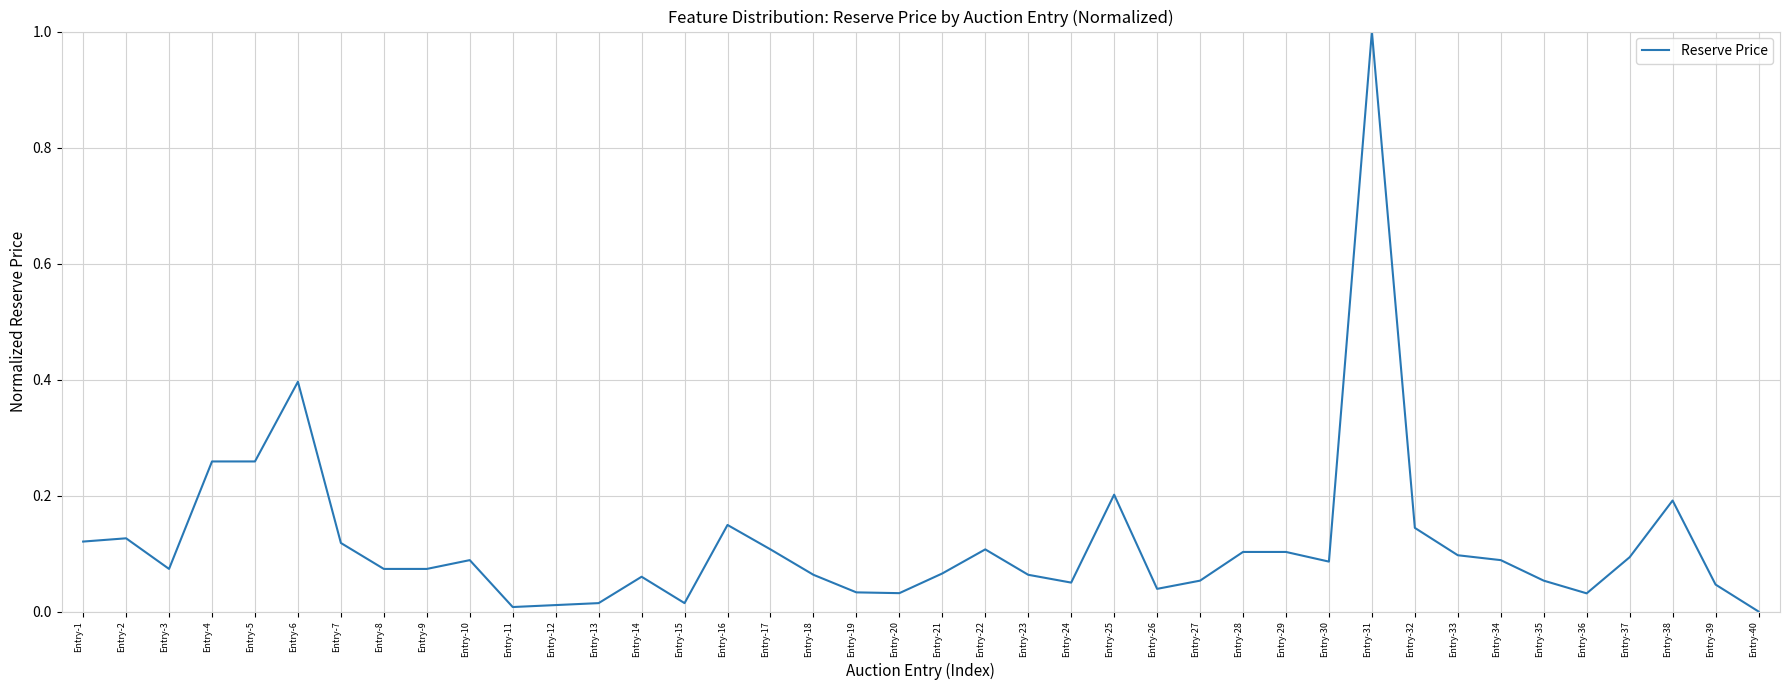

What is the greatest value displayed?

1.0